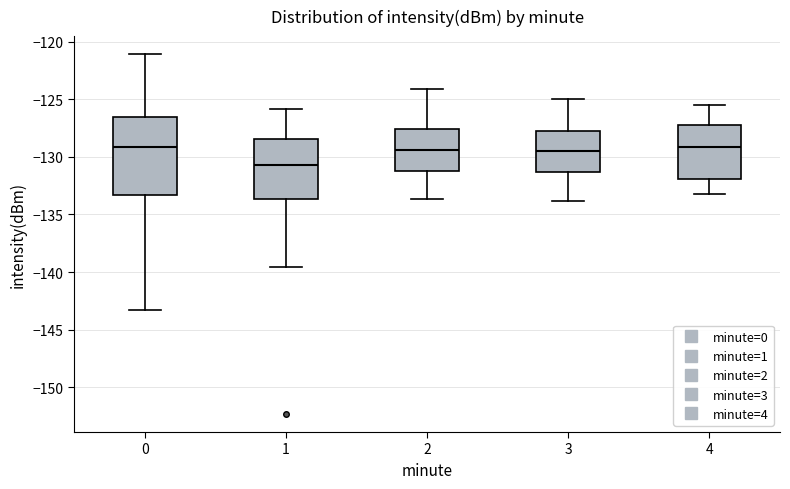

Where is the lower edge of the box at x = 2 on the y-axis? The values are not printed on the chart, so give them approximately, as read against the axis.

-131.0